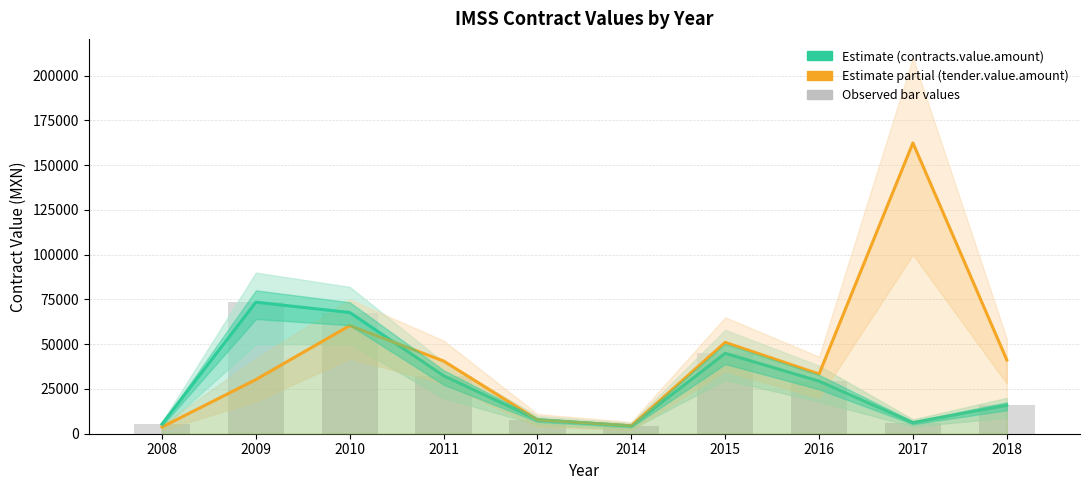

What is the difference between the maximum and second lowest values in the tender.value.amount series?

157999.5